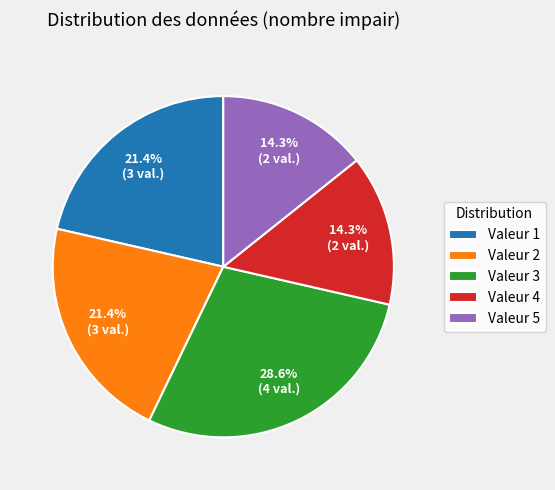

What percentage do Valeur 4 and Valeur 2 together represent?

35.7%